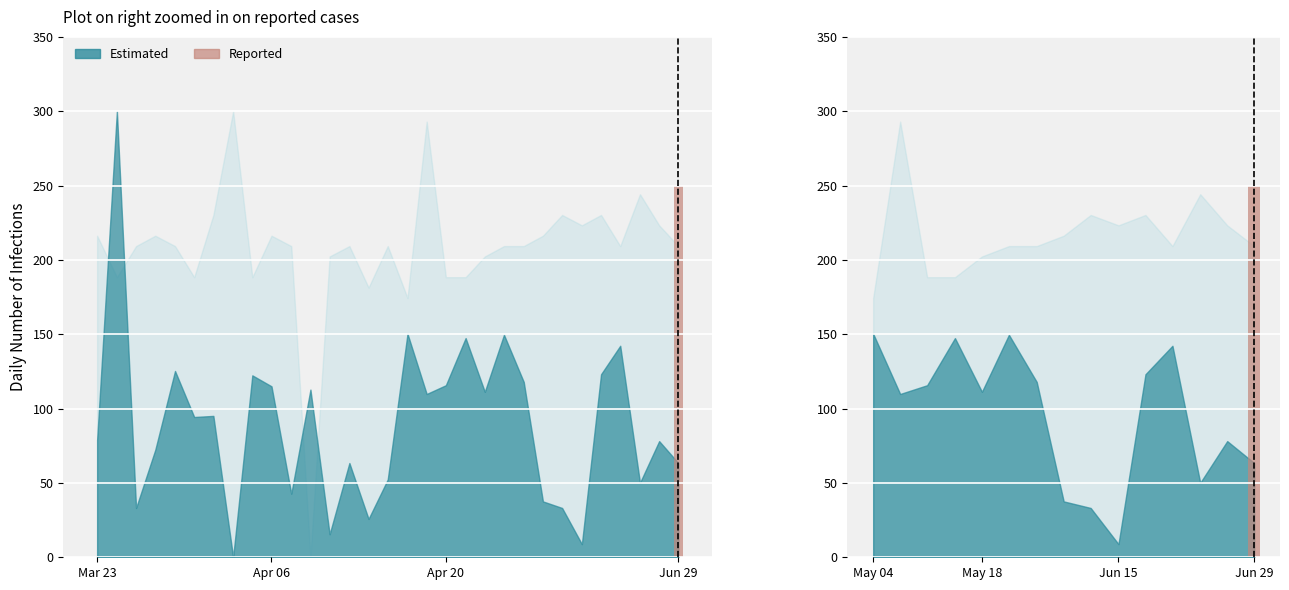

How many values are above zero?

1